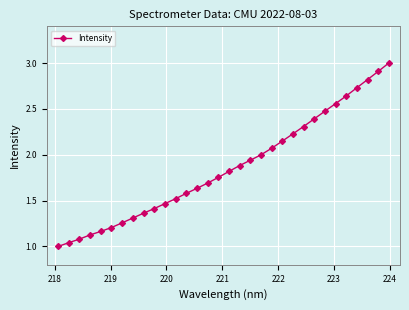

What is the sum of all values?

59.5